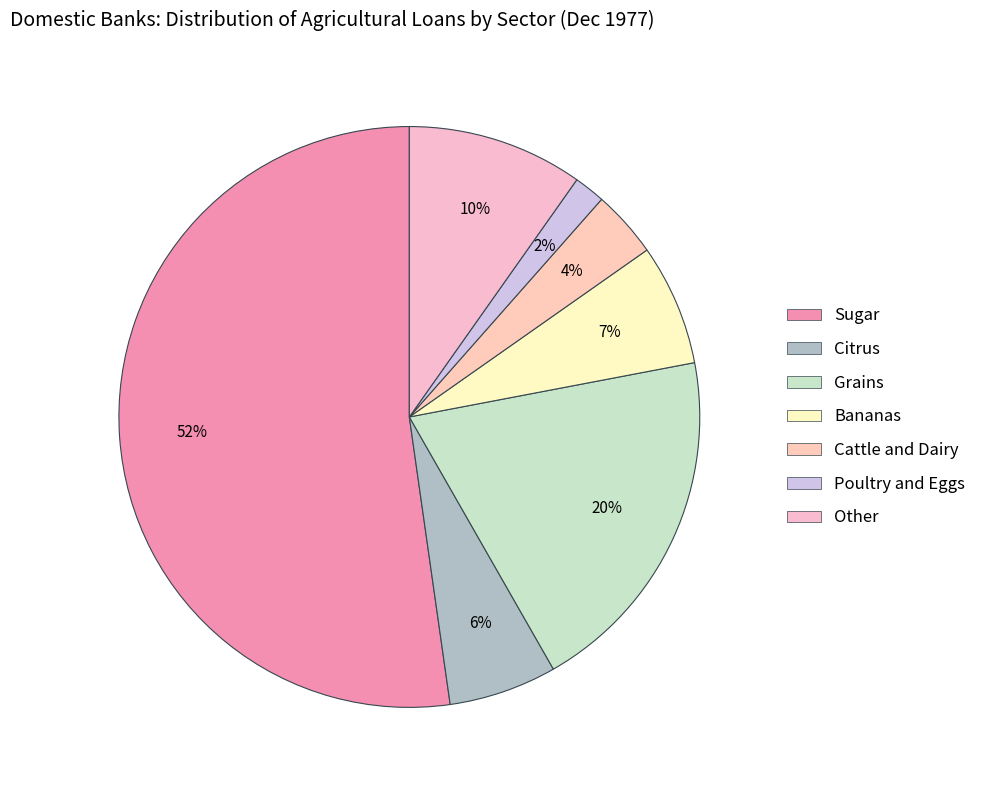

Rank the categories by value from lowest to highest.

Poultry and Eggs, Cattle and Dairy, Citrus, Bananas, Other, Grains, Sugar